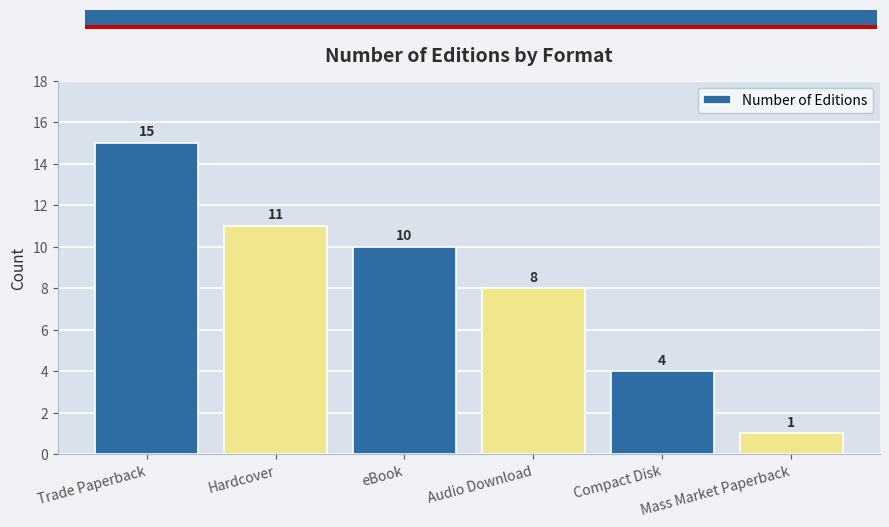

What is the approximate value at Audio Download?

8